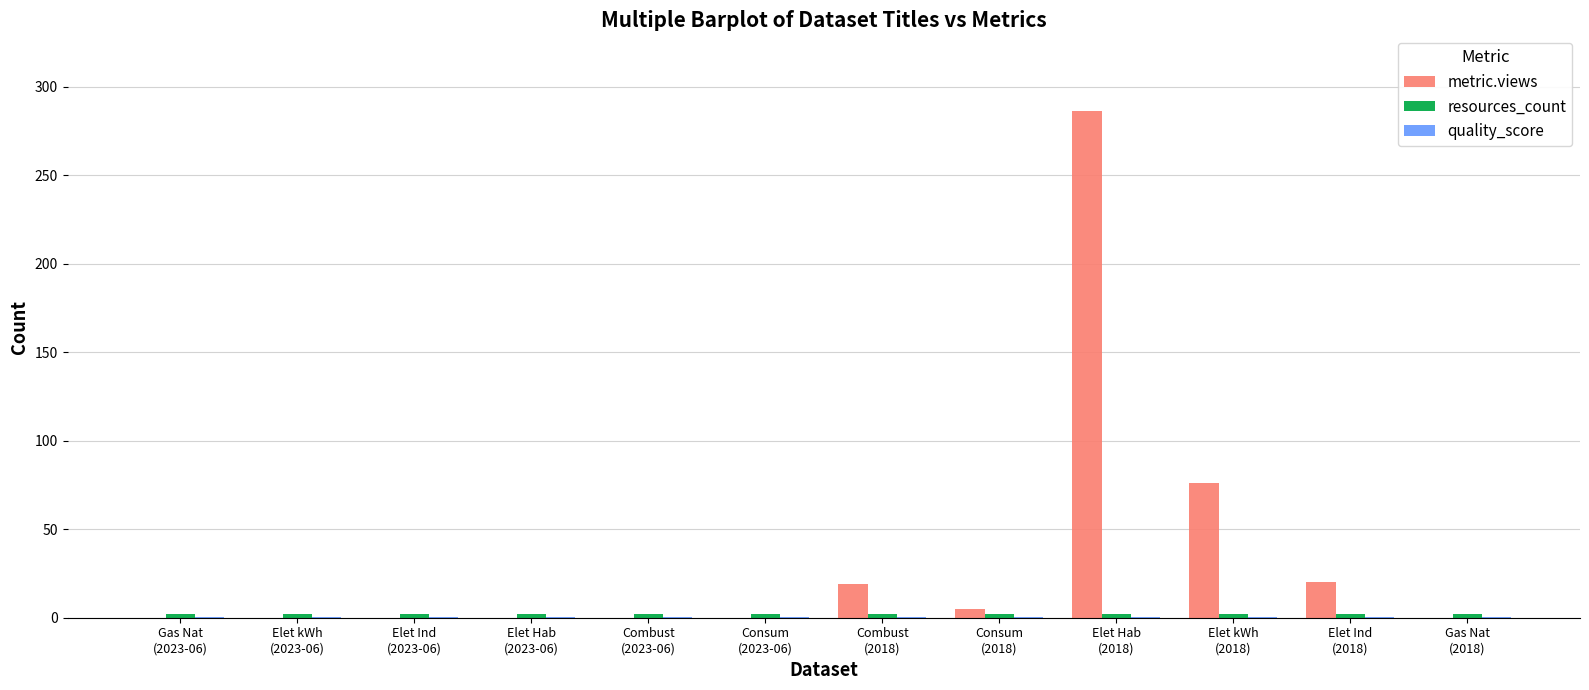

What is the greatest value displayed?

286.0